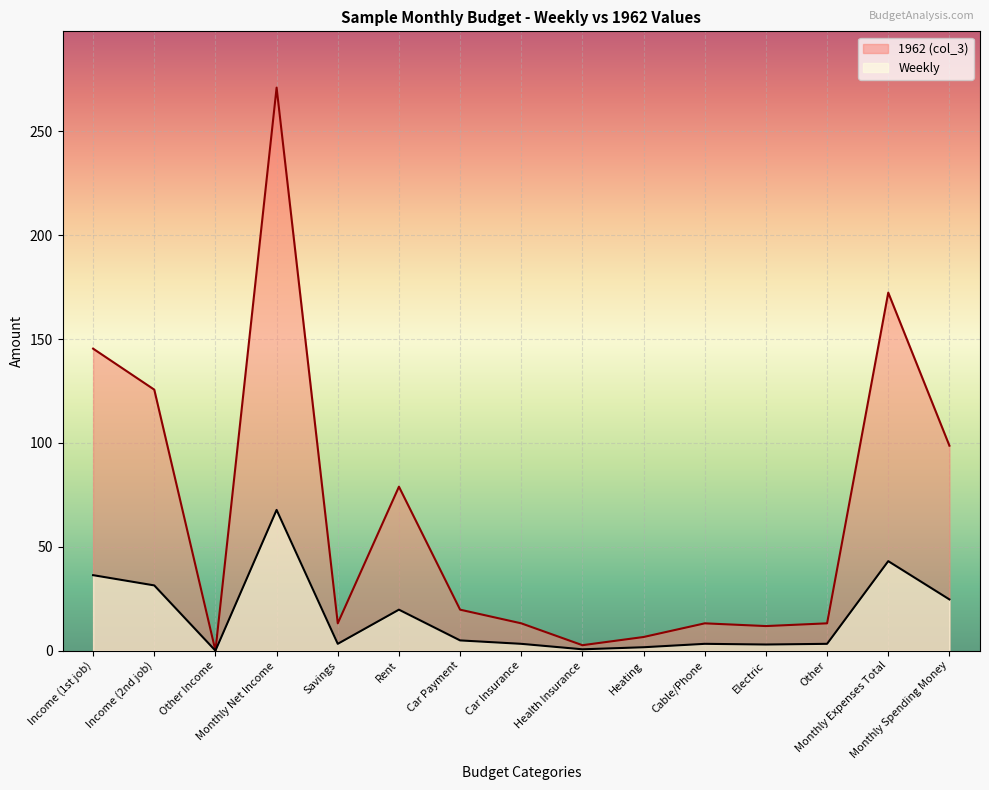

True or false: Weekly and 1962 (col_3) intersect in this chart.

False